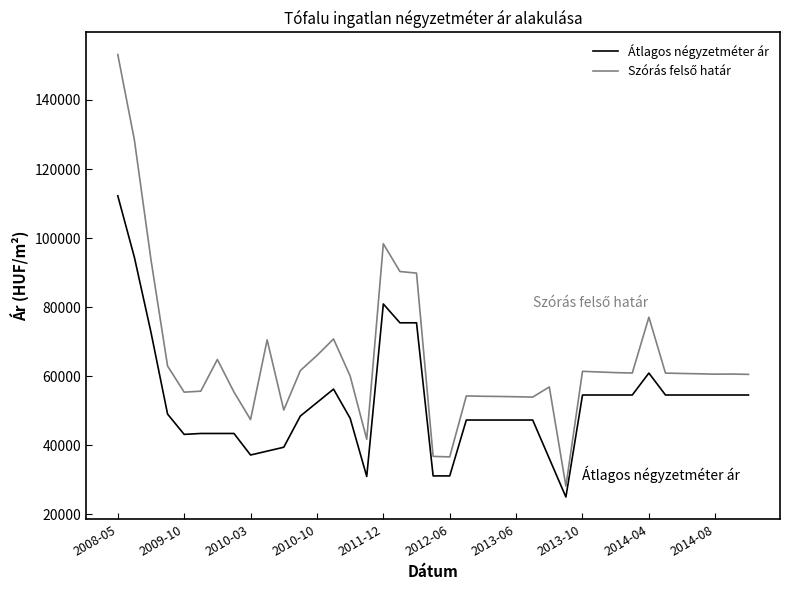

What is the greatest value displayed?

153154